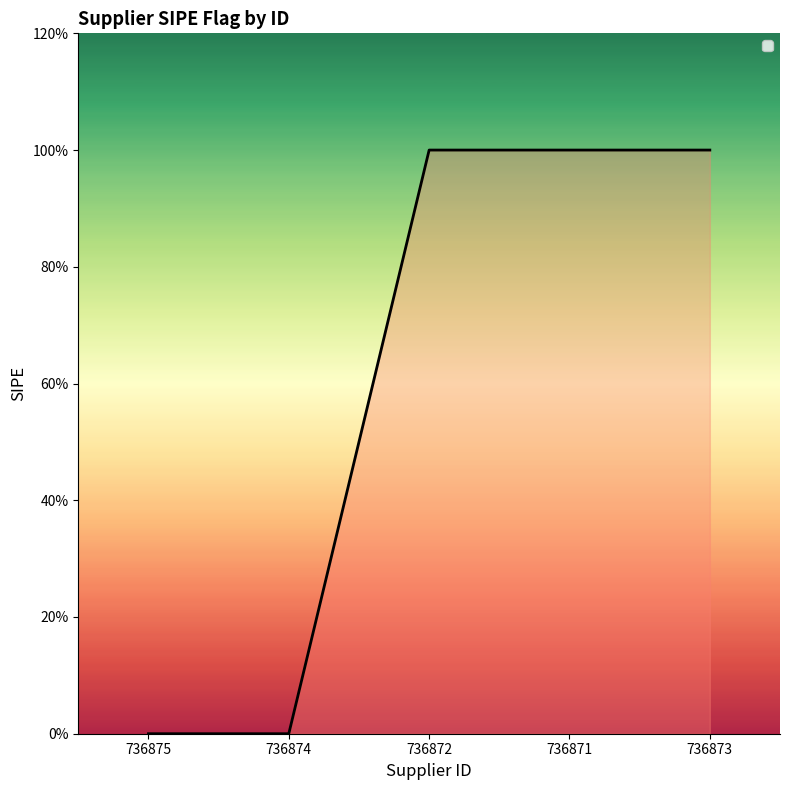

Is this an area chart (filled region under the line)?

Yes